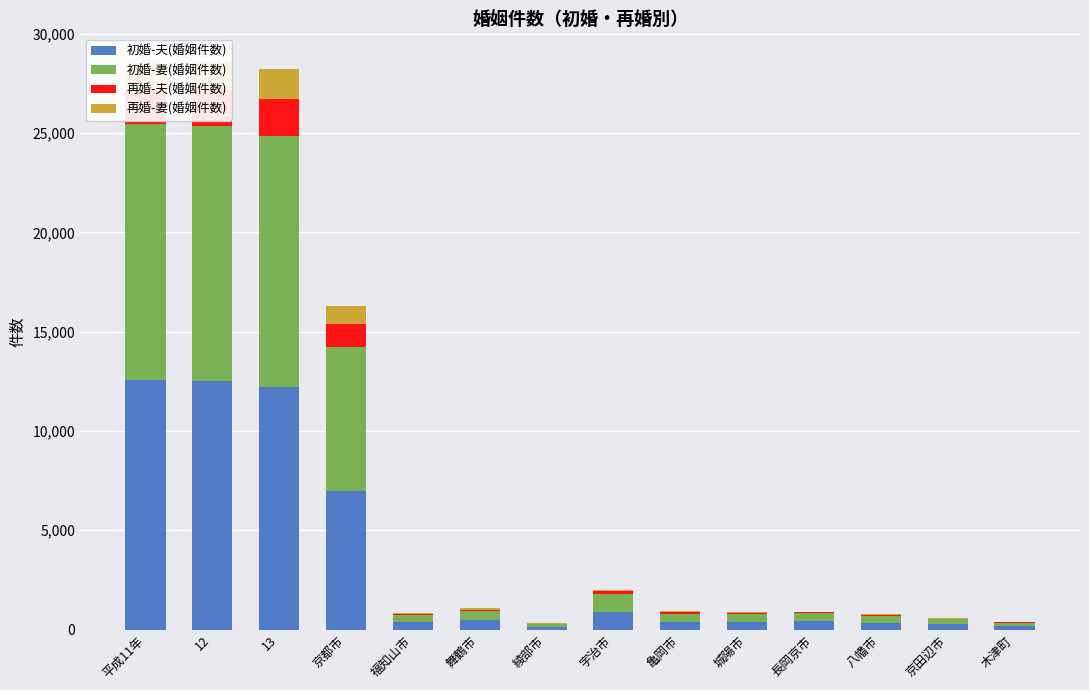

What is the sum of all 初婚-夫(婚姻件数) values?

48064